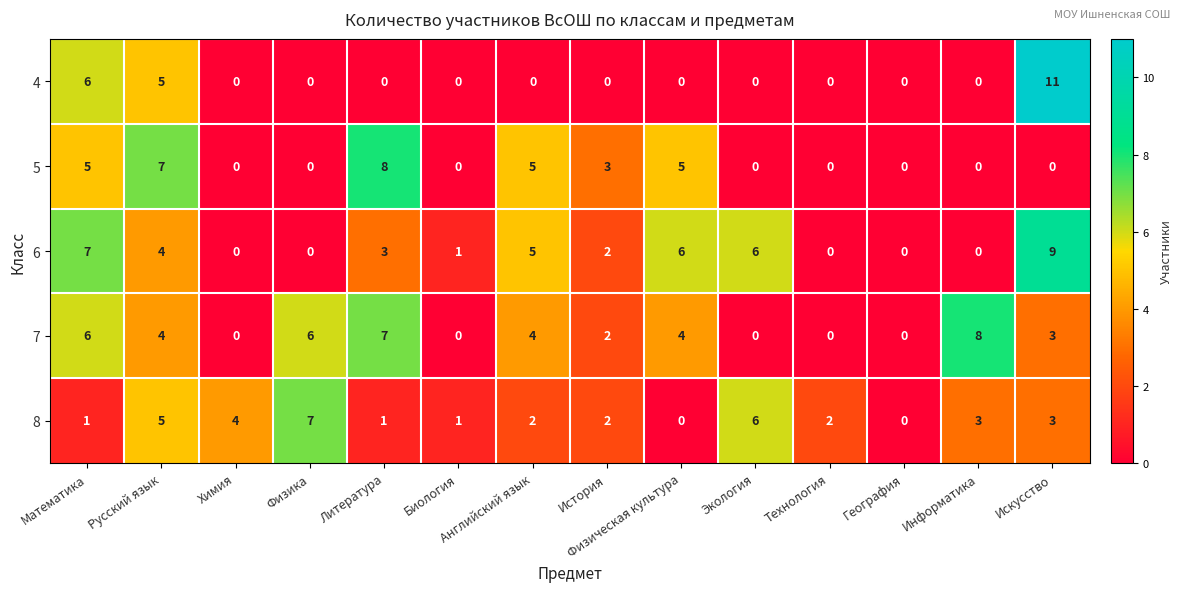

Which series has the largest range (max minus min)?

4